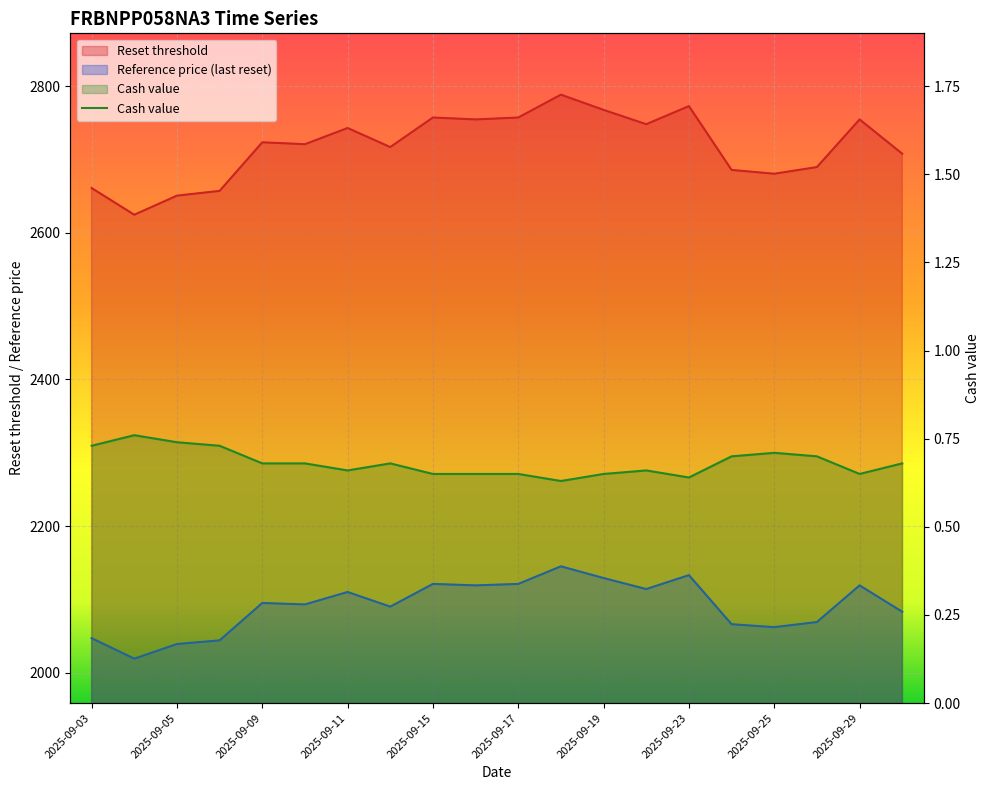

Rank the series by their maximum value, from lowest to highest.

Cash value, Reference price, Reset threshold